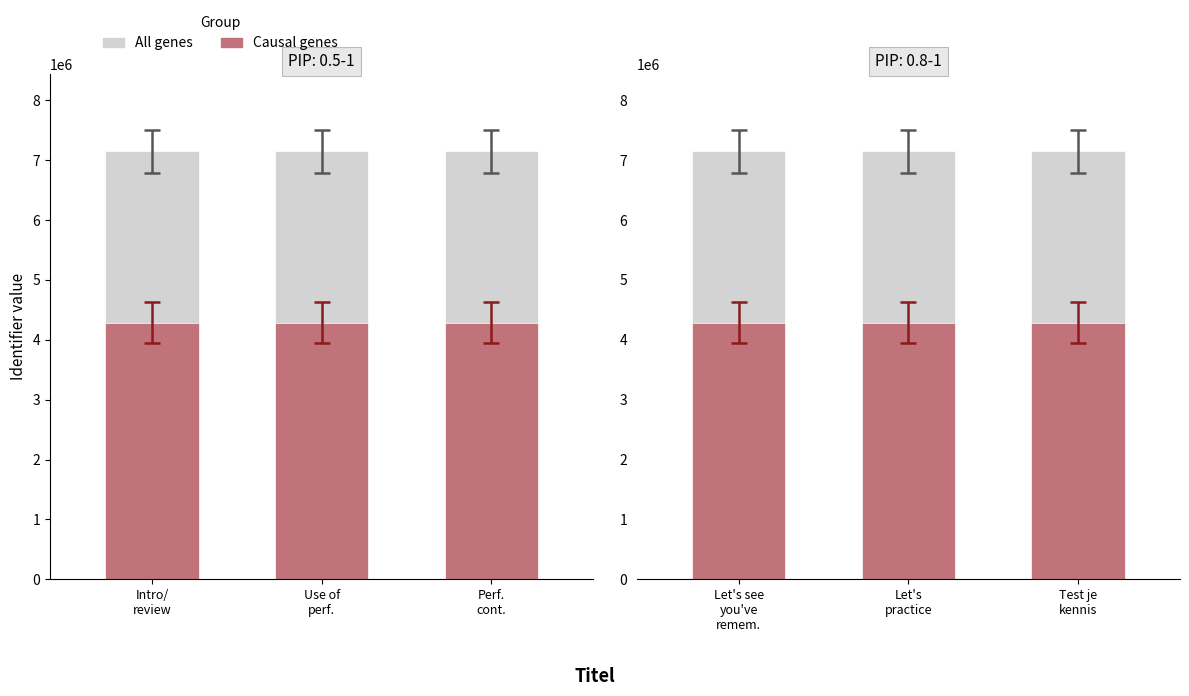

What is the average value of the All genes series?

7146742